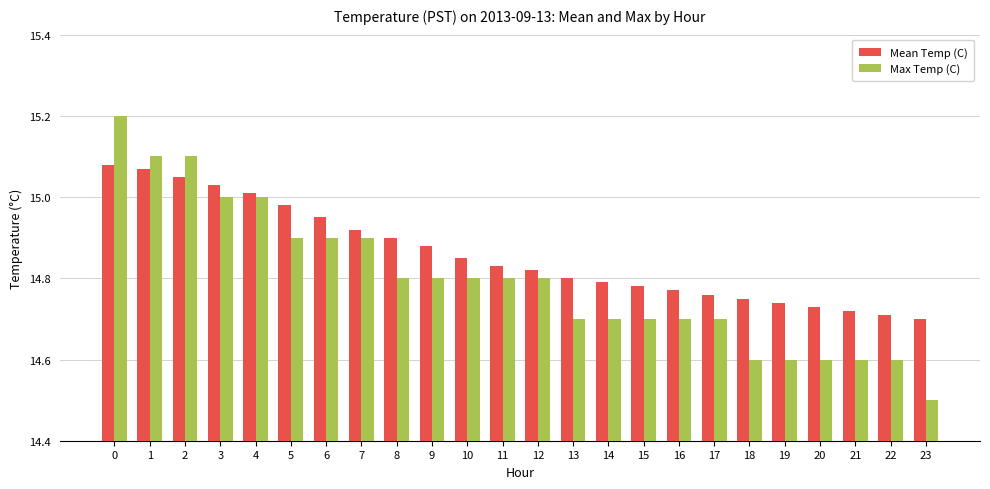

What is the difference between the highest and lowest values at 14?

0.1